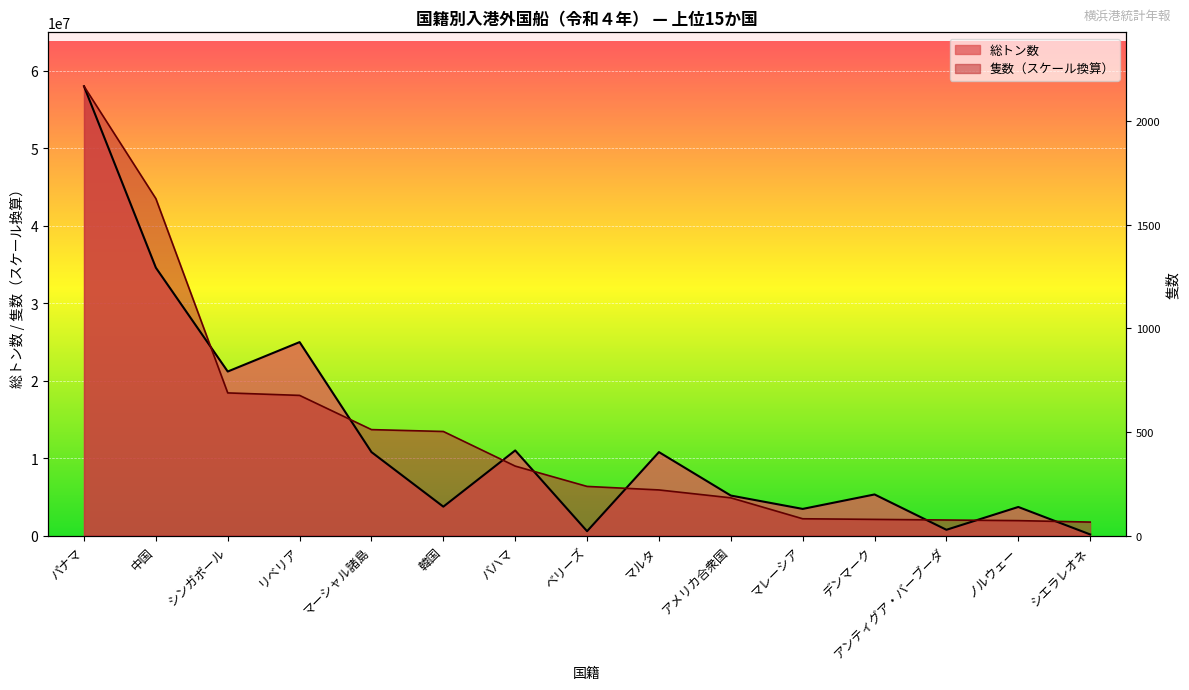

Which series changed the most between シンガポール and ノルウェー?

総トン数